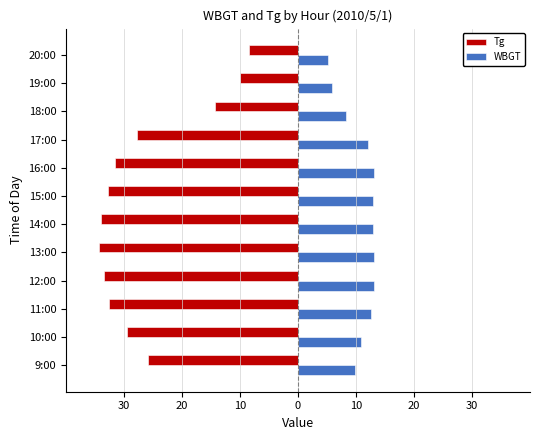

What are all the series names shown in the legend?

Tg, WBGT